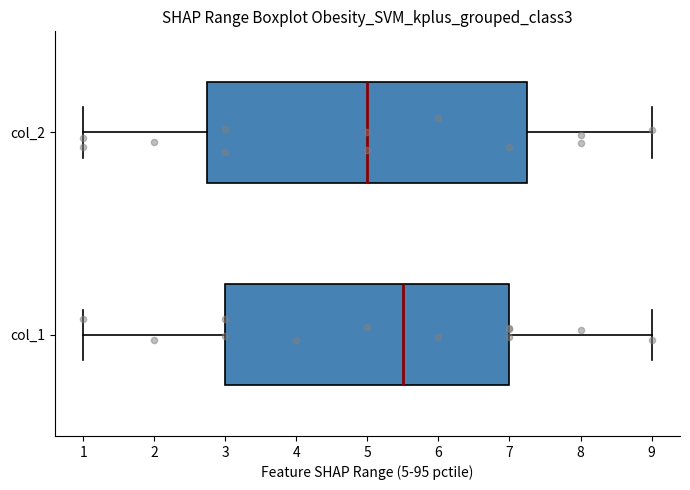

Which box has the furthest to the left median line?

col_2